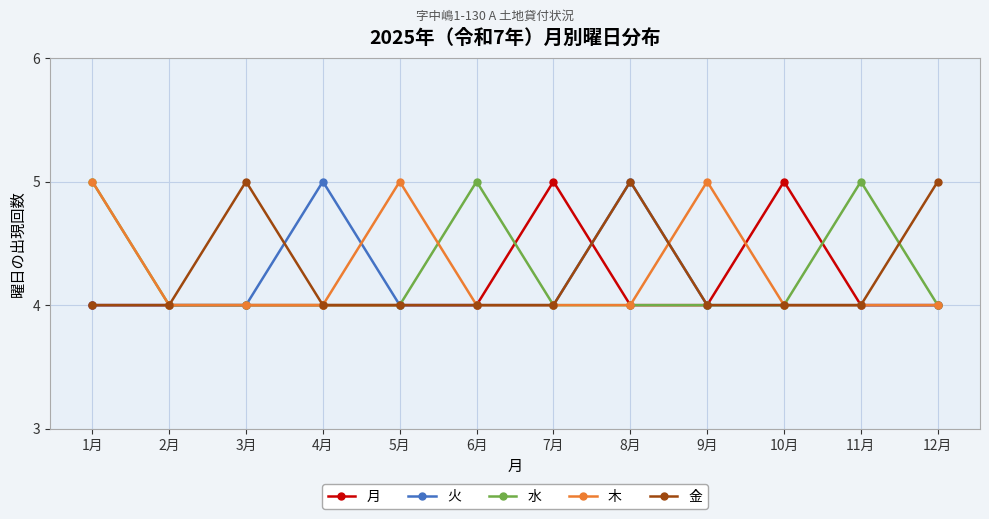

What is the total value across all series at 1月?

22